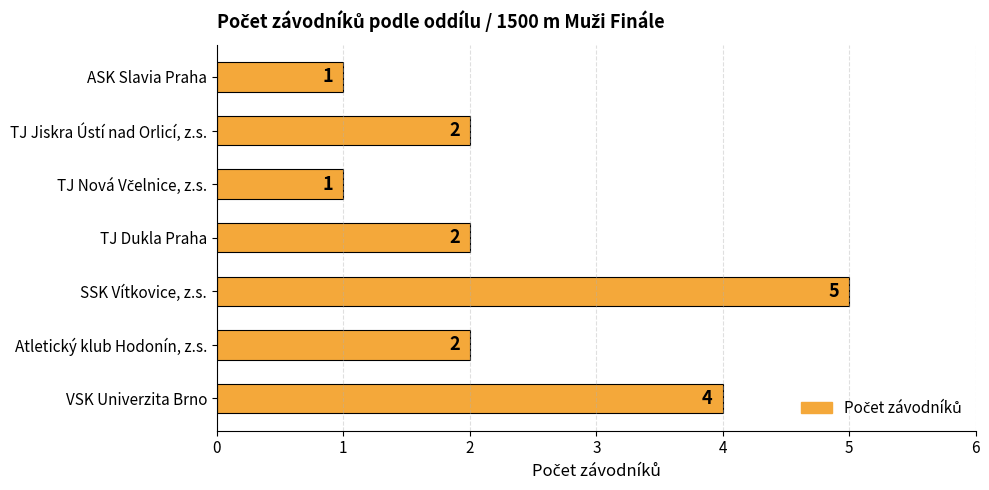

What is the change in value from SSK Vítkovice, z.s. to TJ Dukla Praha?

-3